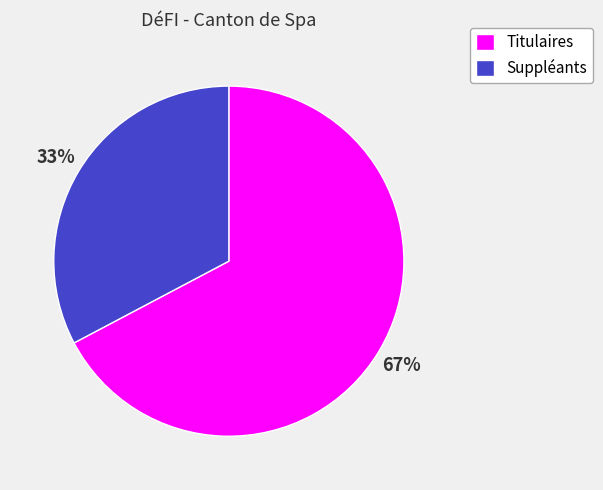

Is there any slice that represents more than half of the pie?

Yes